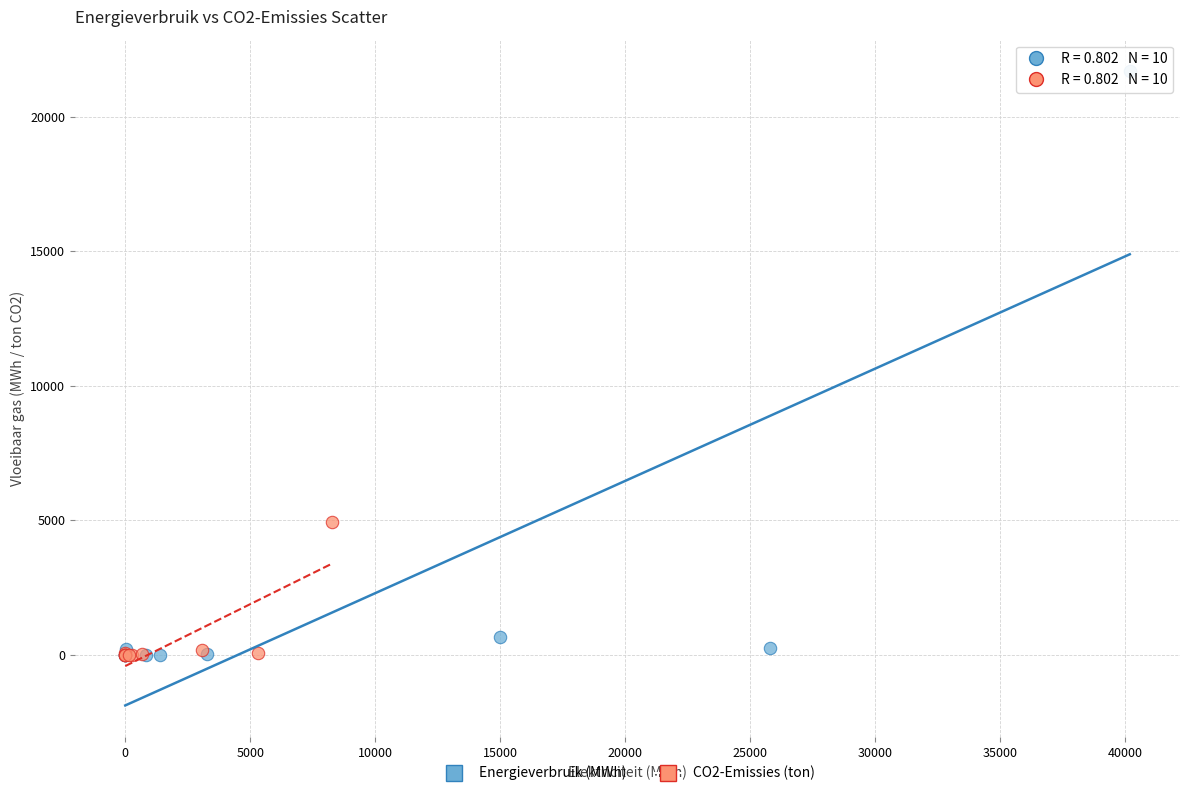

Which series contains the highest Y value?

Energieverbruik (MWh)